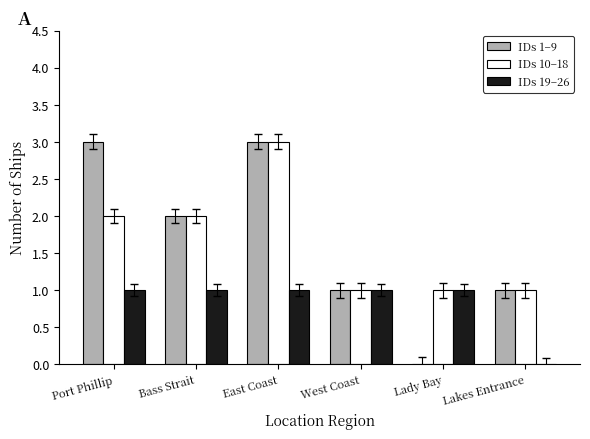

The IDs 19–26 series shows 2 at Bass Strait. True or false?

False